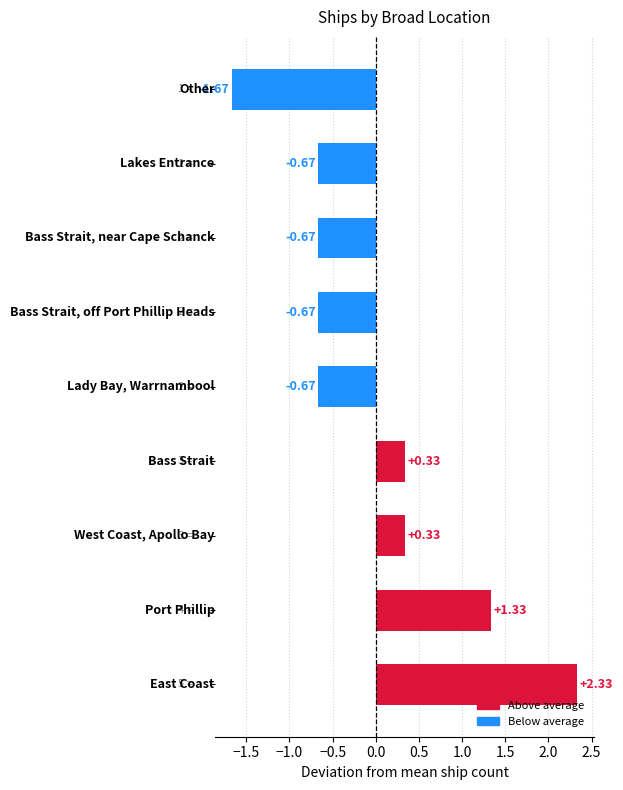

Does the chart contain any negative values?

Yes